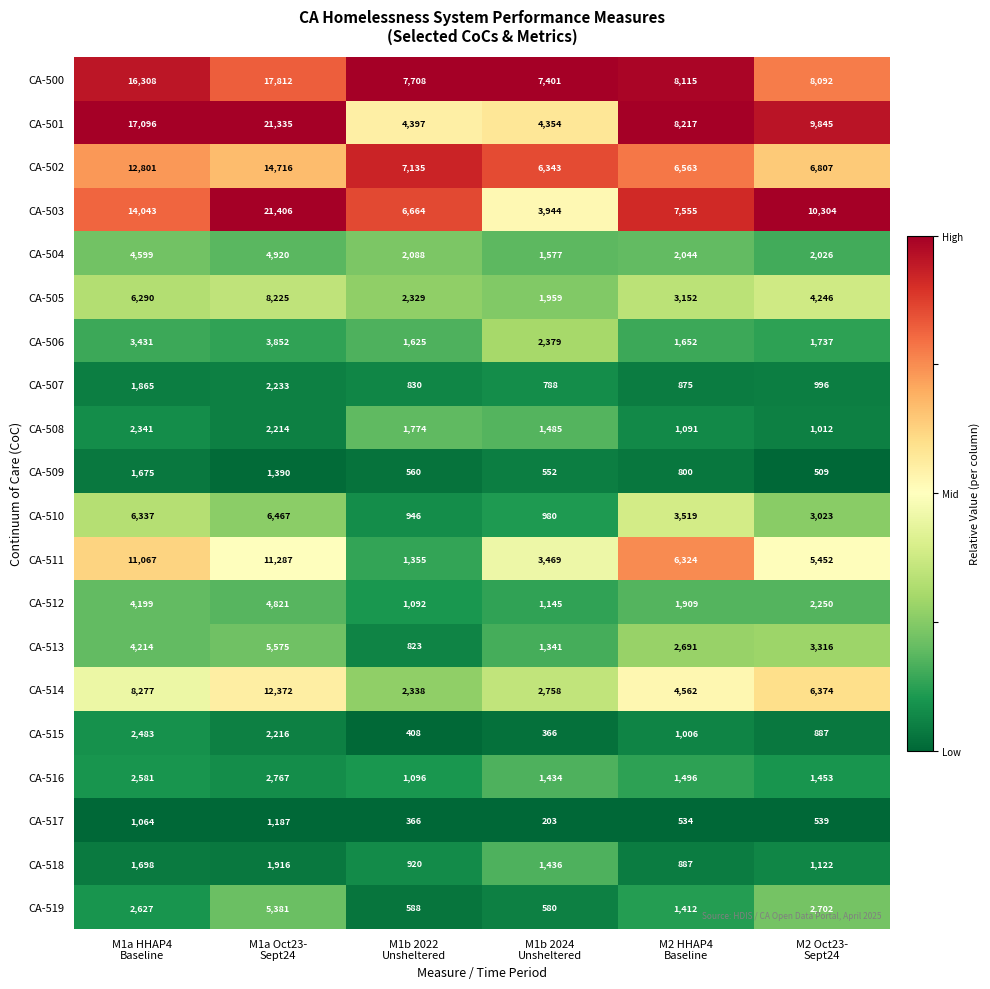

What is the highest value of the CA-514 series?

12372